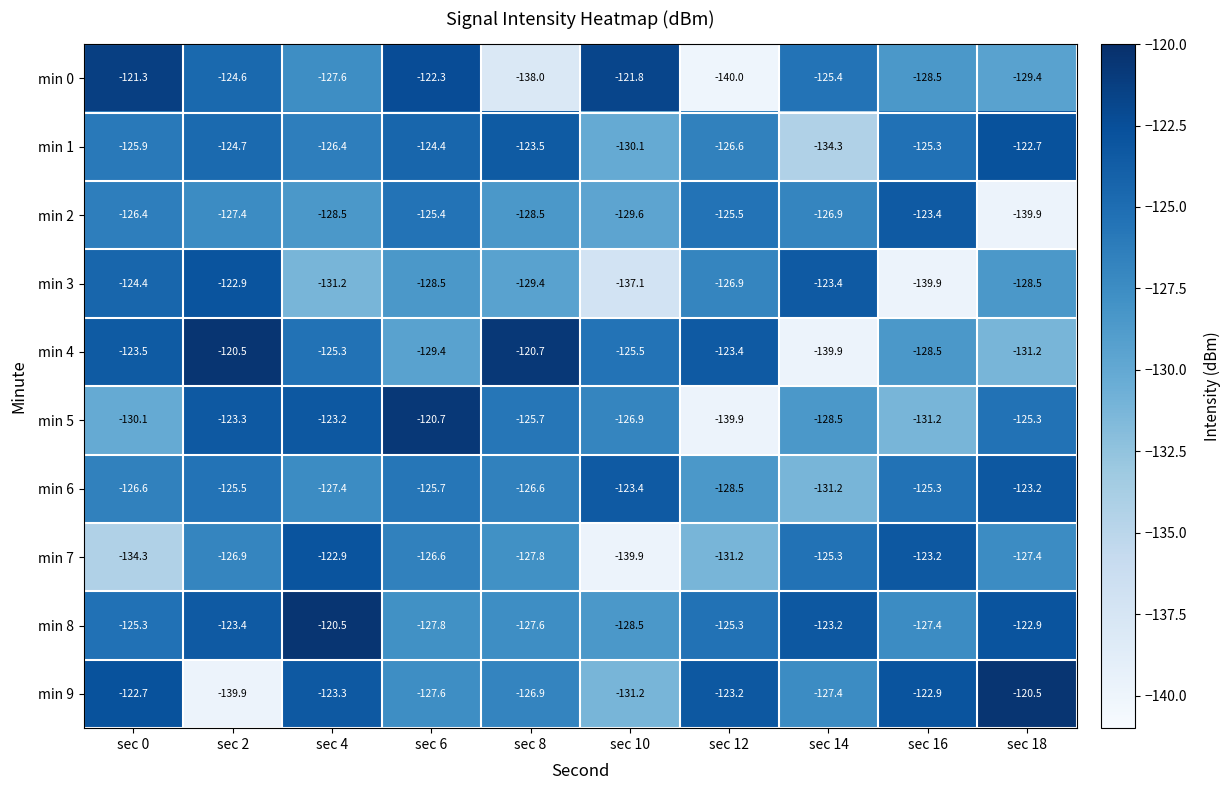

At sec 10, list the series in order from smallest to largest.

min 7, min 3, min 9, min 1, min 2, min 8, min 5, min 4, min 6, min 0